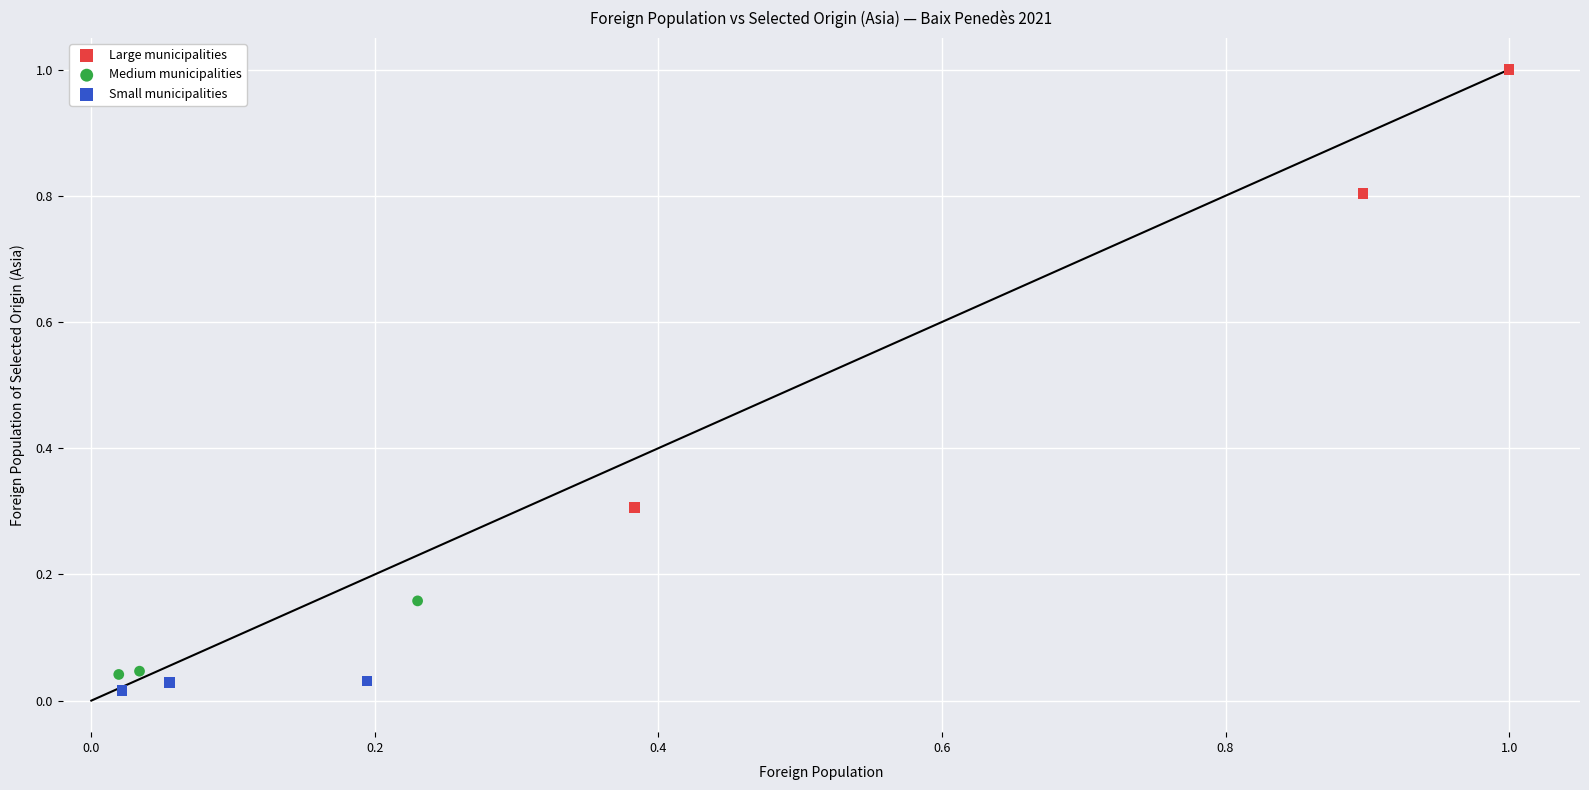

What are all the series names shown in the legend?

Large municipalities, Medium municipalities, Small municipalities